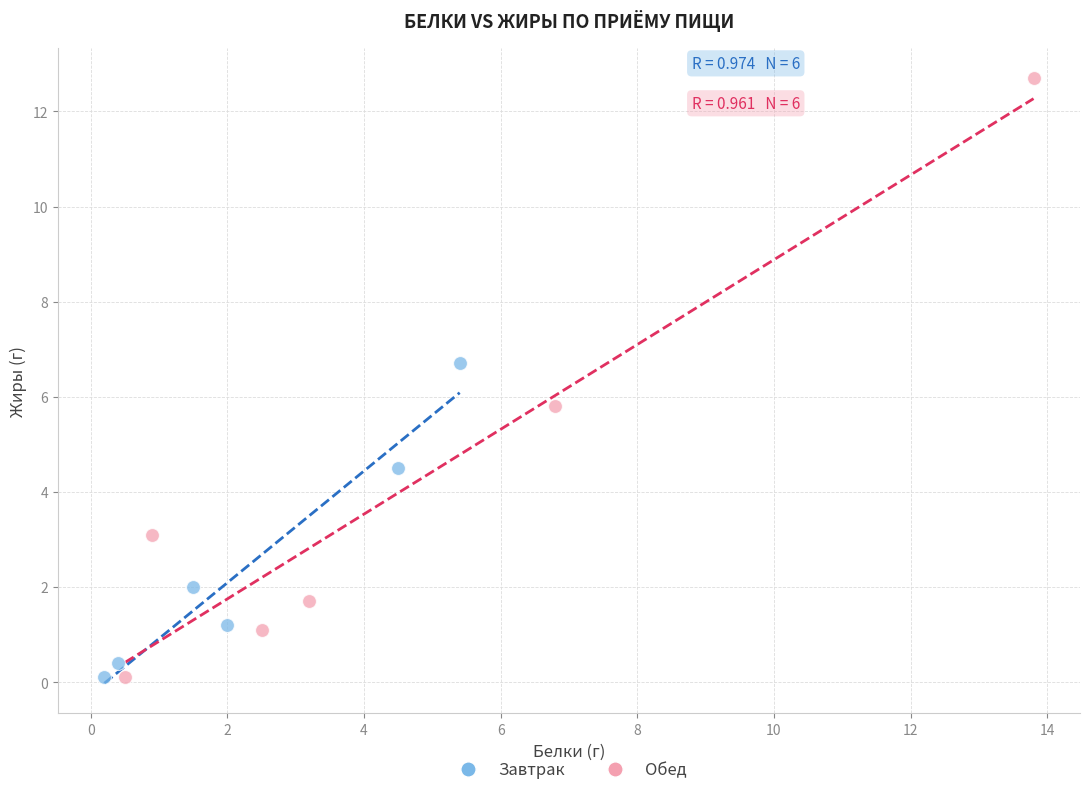

Which series reaches the maximum Y coordinate?

Обед